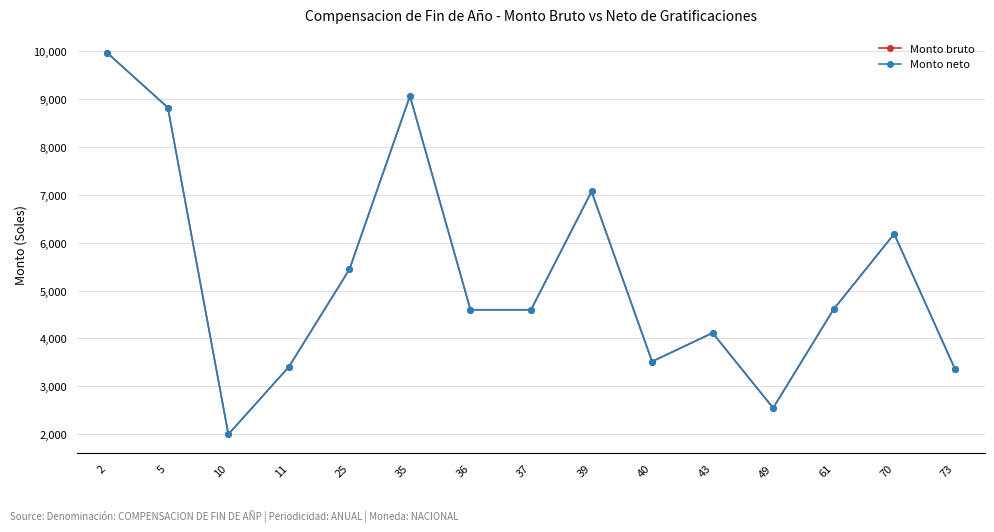

The value of Monto bruto at 37 is 2574.6. True or false?

False